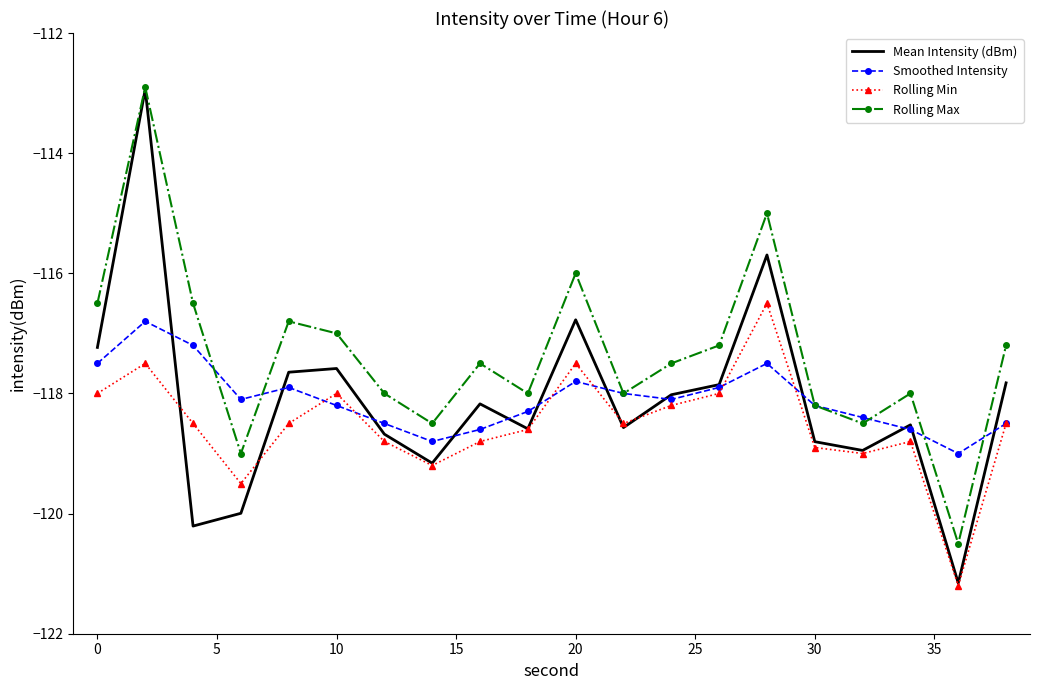

What is the minimum value for Mean Intensity (dBm)?

-121.2